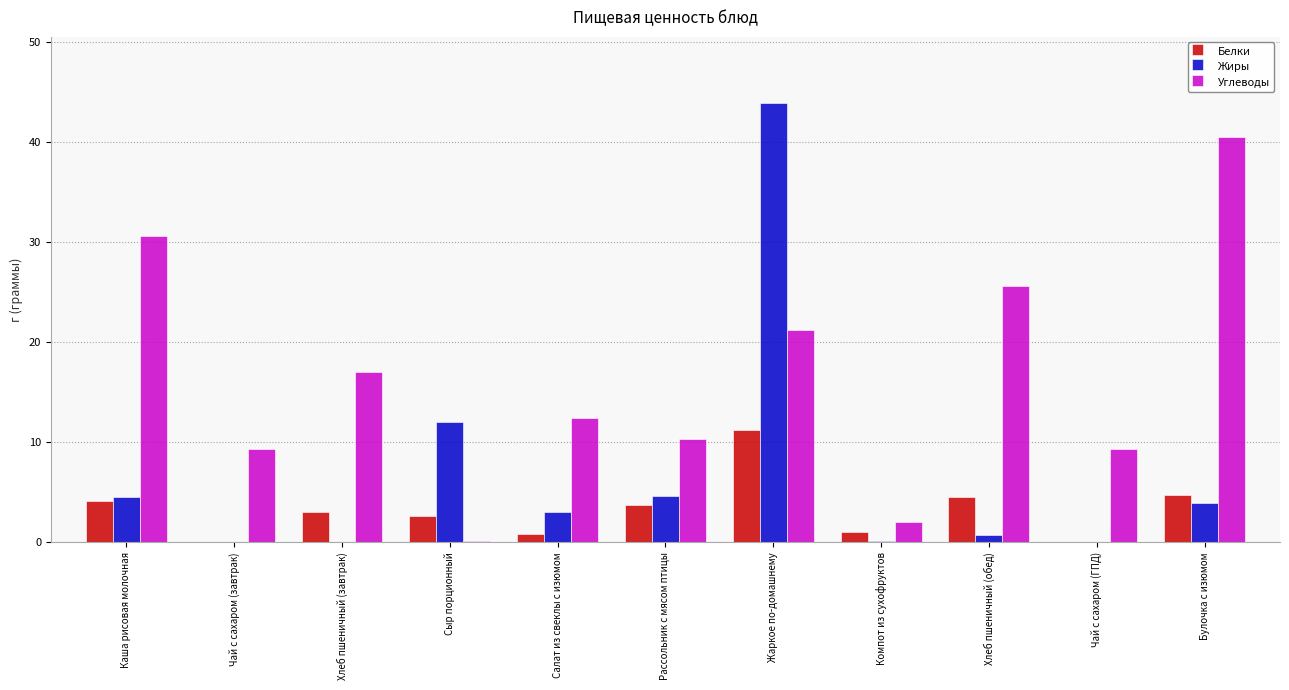

At which category does the chart reach its peak across all series?

Жаркое по-домашнему